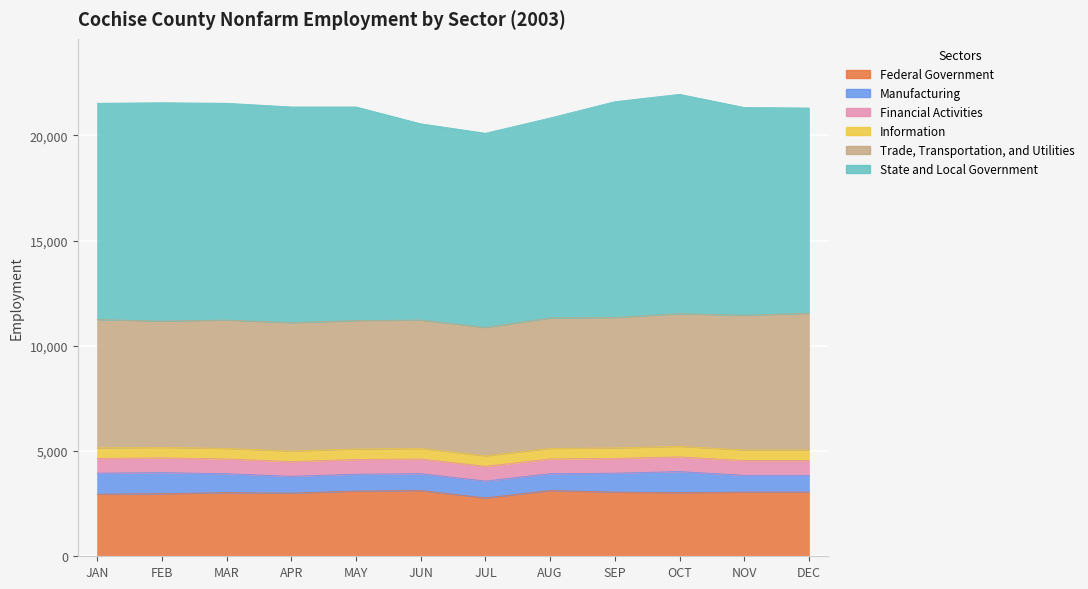

What is the value of the Information point at the 2nd from the left?

500